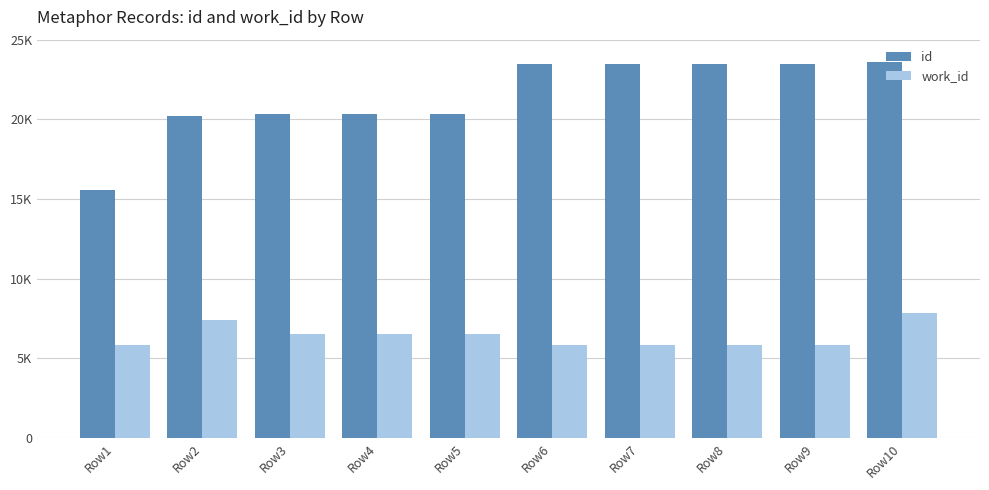

Rank the categories by work_id value from lowest to highest.

Row1, Row6, Row7, Row8, Row9, Row3, Row4, Row5, Row2, Row10